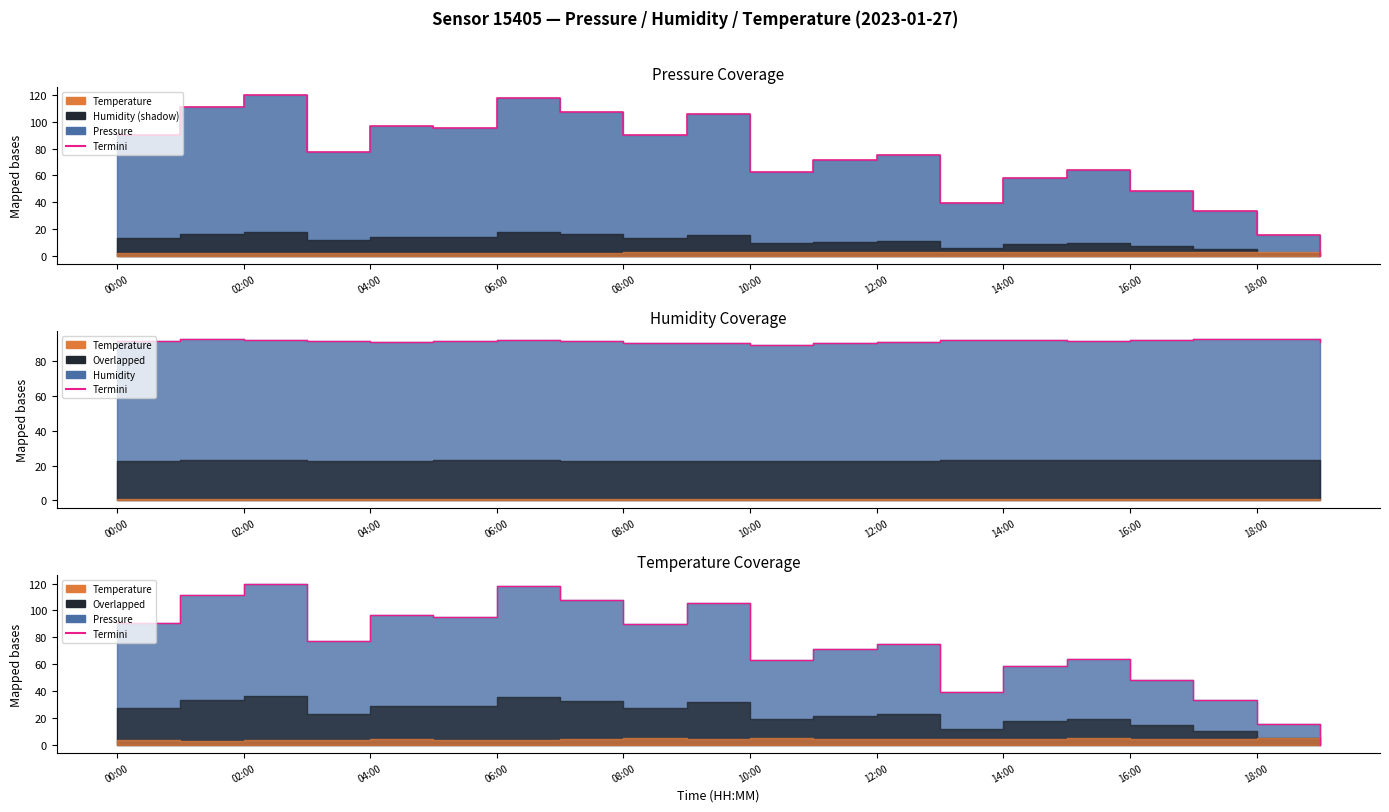

What is the value of the 18th point from the left?

33.4